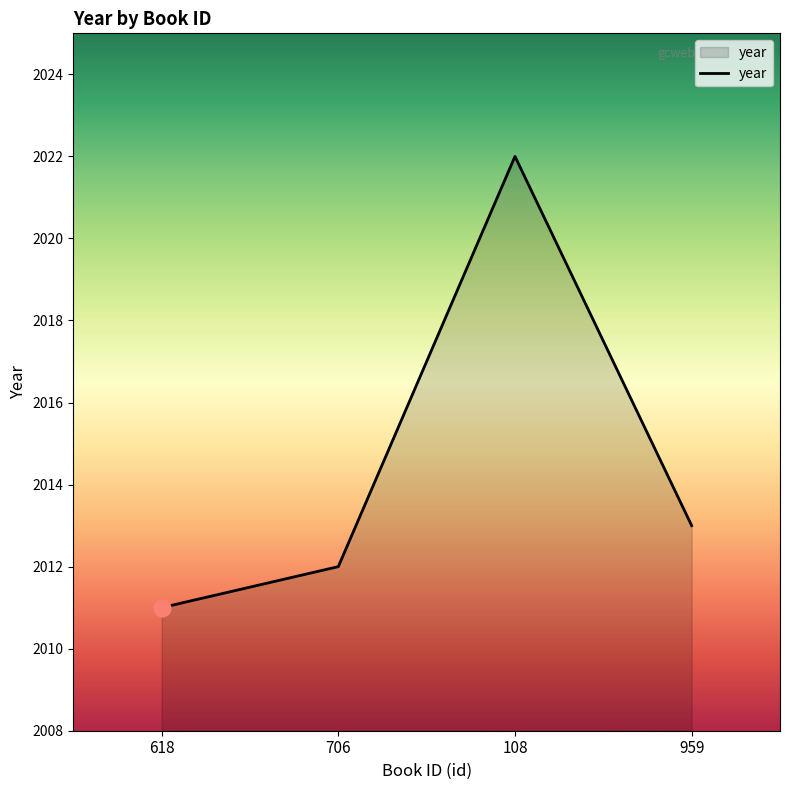

Does the chart have visible grid lines?

No